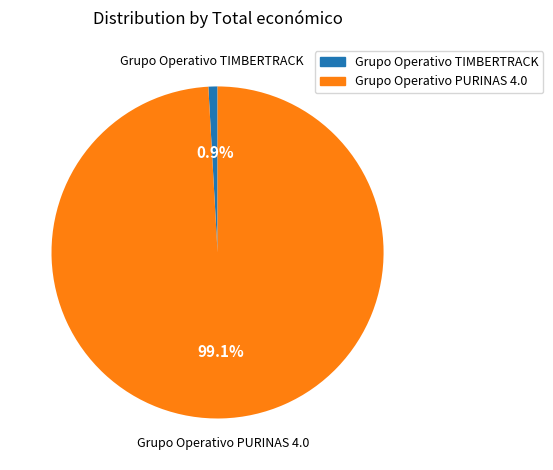

Is it true that Grupo Operativo PURINAS 4.0 is 89% of the pie?

False